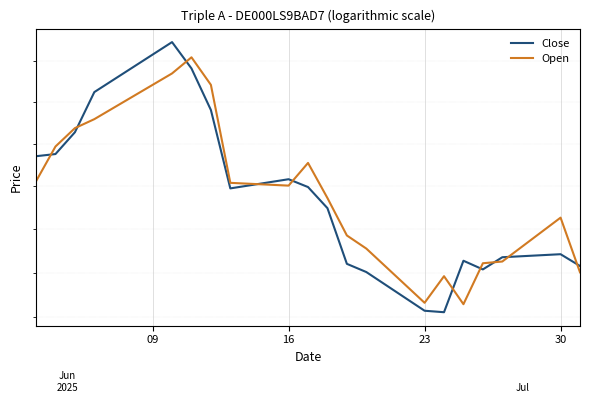

What are all the series names shown in the legend?

Close, Open